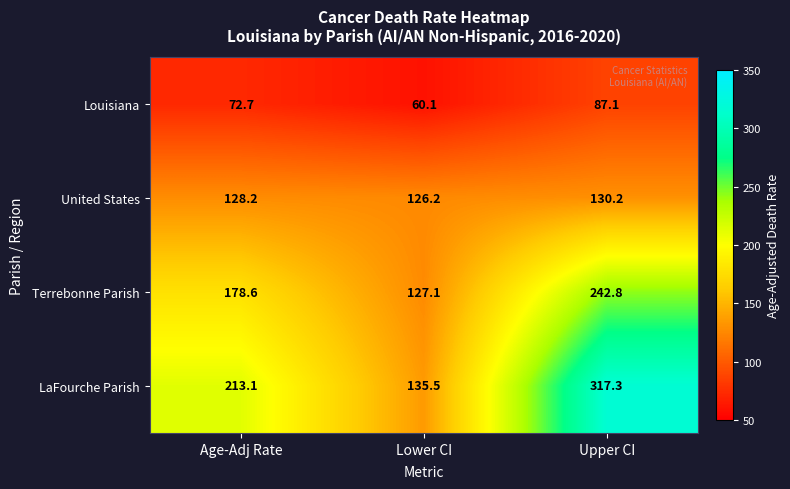

What is the average value of the LaFourche Parish series?

222.0